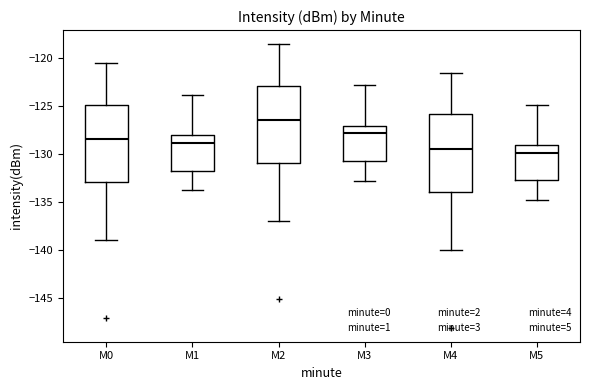

Which box has the highest median line?

M2